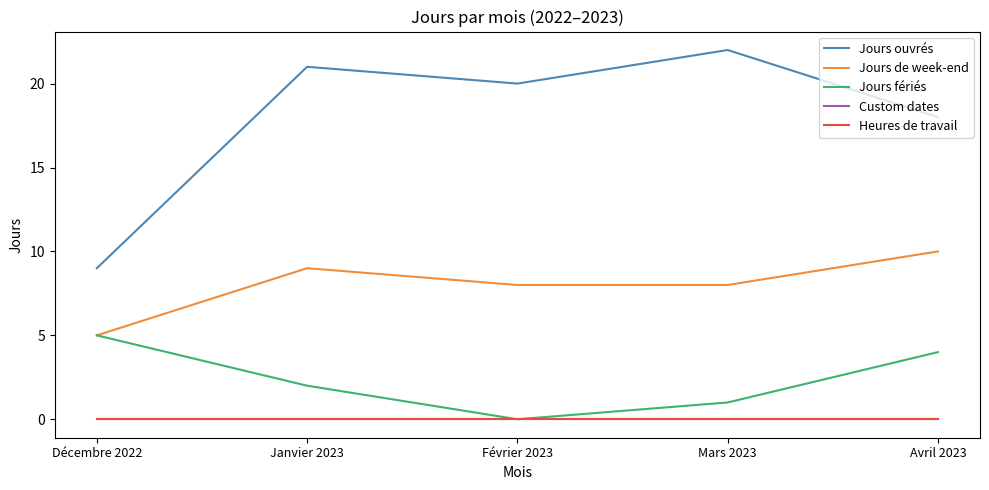

What is the spread (max minus min) of values at Mars 2023?

22